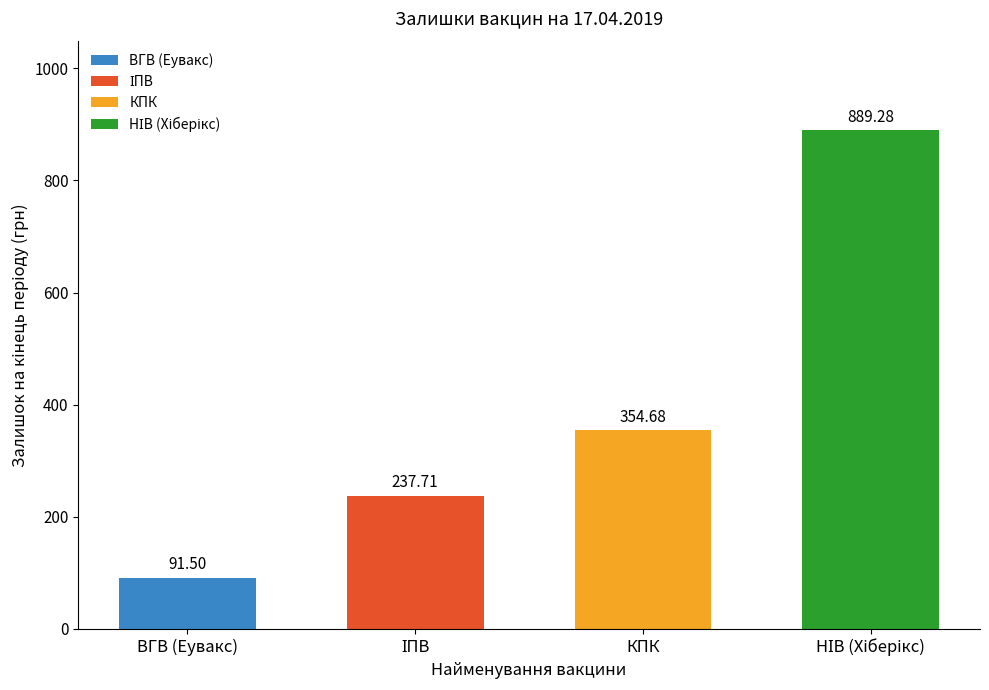

List the labels in order of value, smallest first.

ВГВ (Еувакс), ІПВ, КПК, НІВ (Хіберікс)